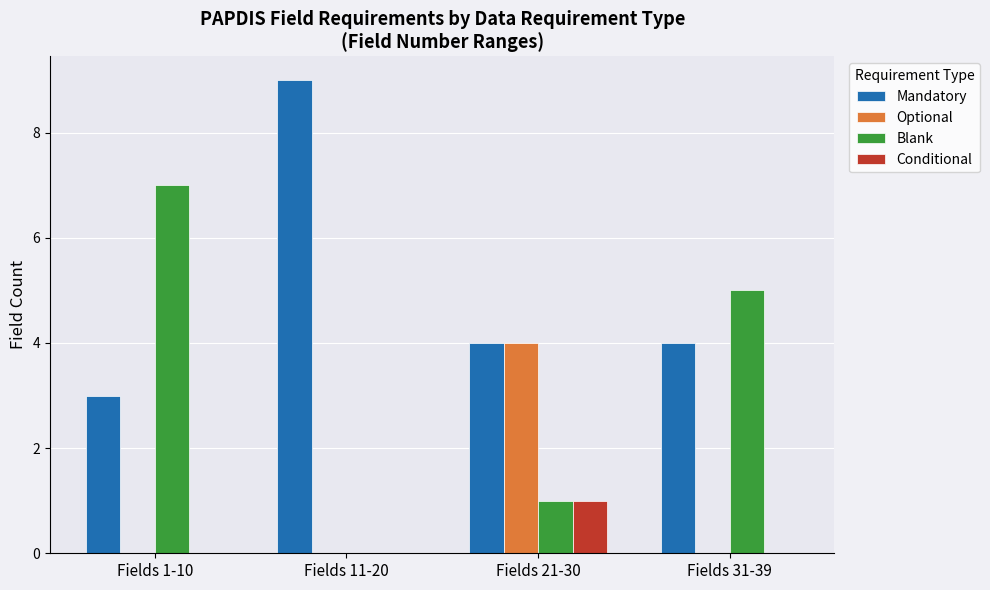

Which category has the highest value across all series?

Fields 11-20